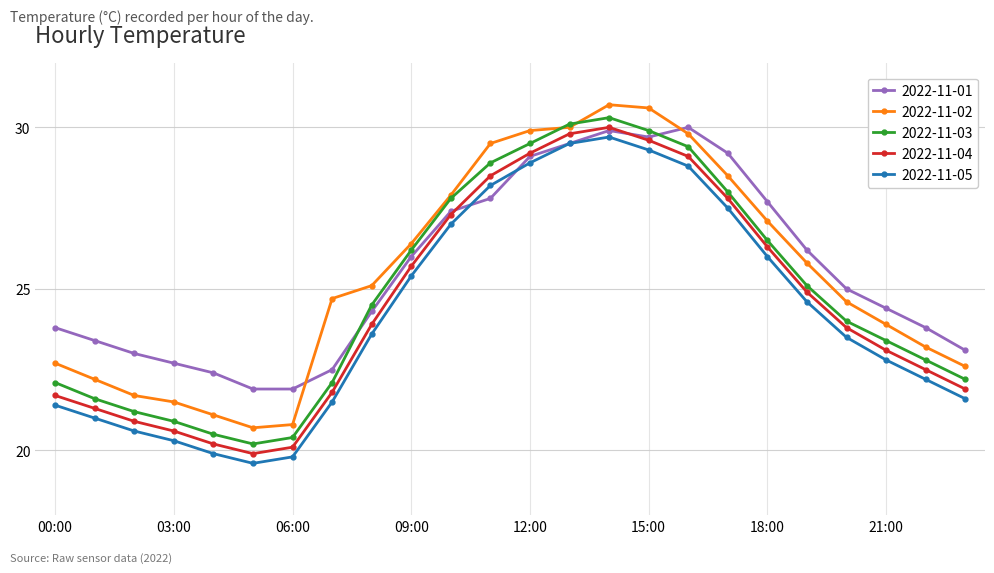

In 2022-11-05, how many points are lower than both neighbors (excluding endpoints)?

1